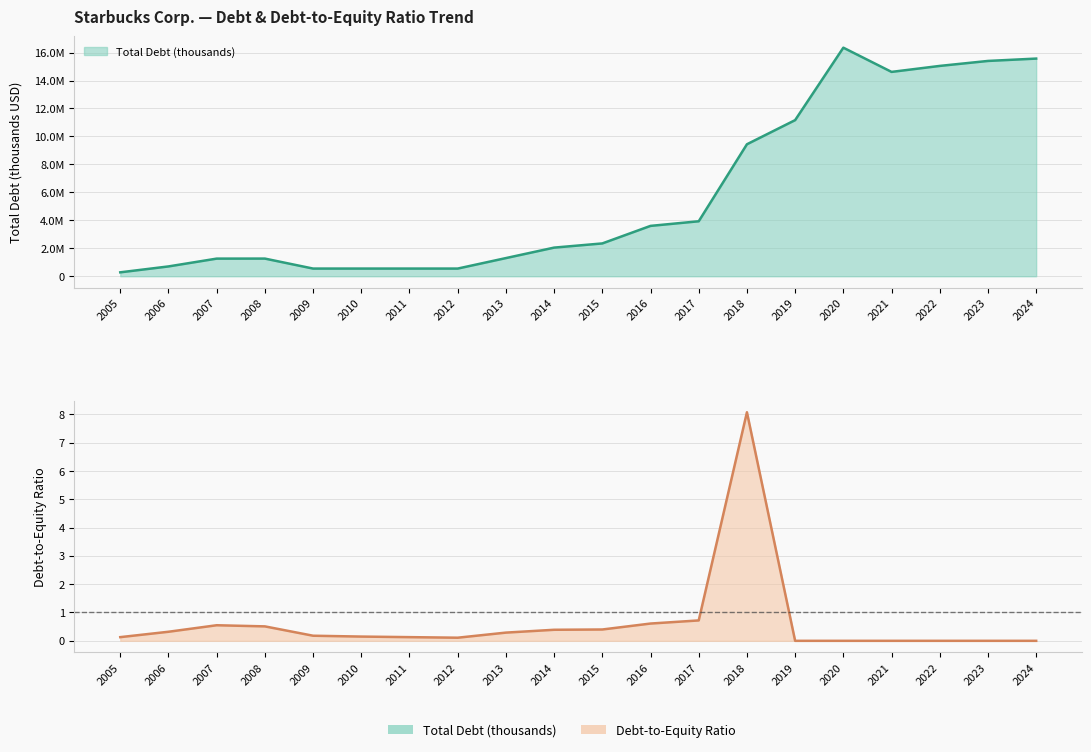

Rank the series by their maximum value, from highest to lowest.

Total Debt (thousands), Debt-to-Equity Ratio